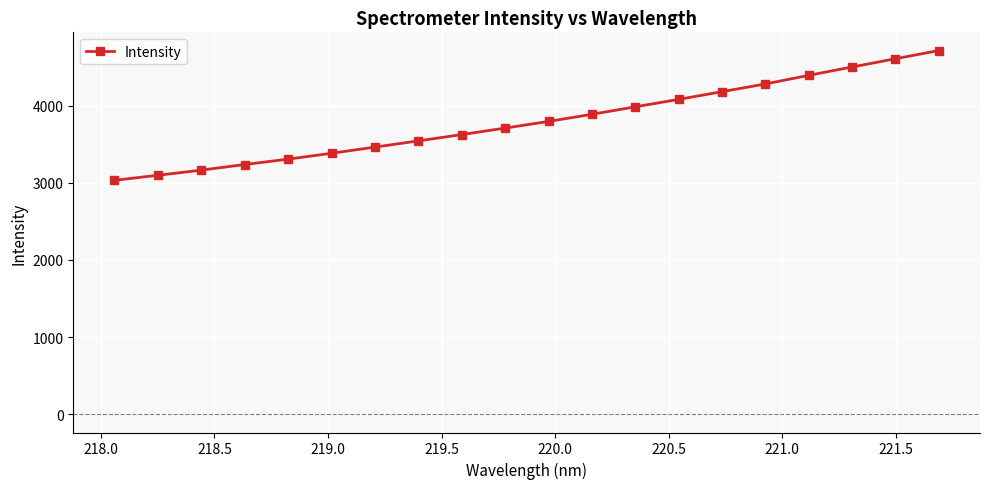

What is the value of the 6th point from the left?

3381.9